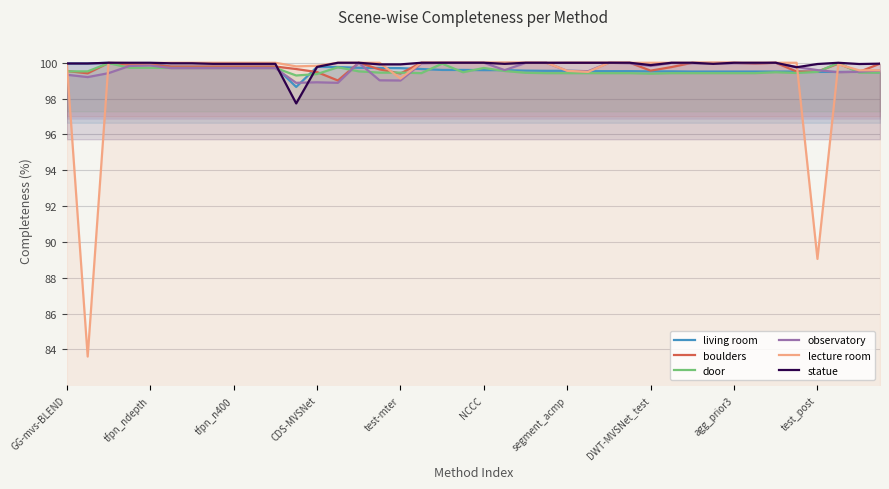

Which series has the largest range (max minus min)?

lecture room